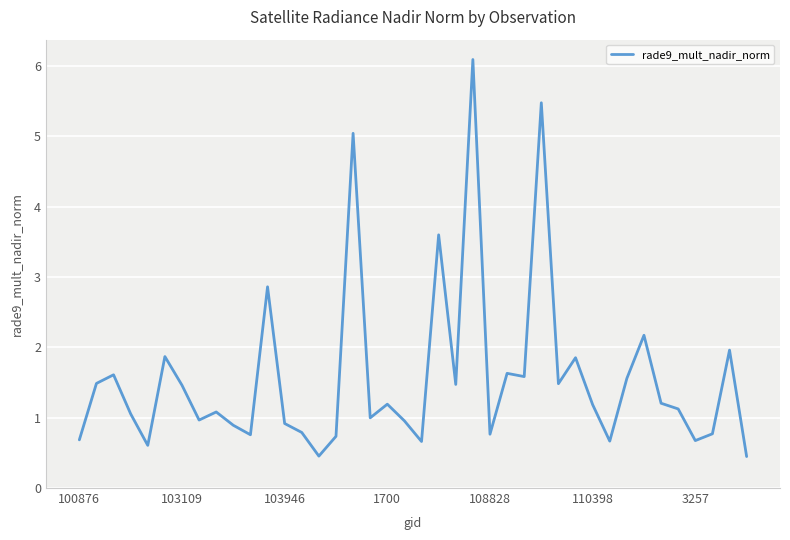

How many lines are shown in the chart?

1